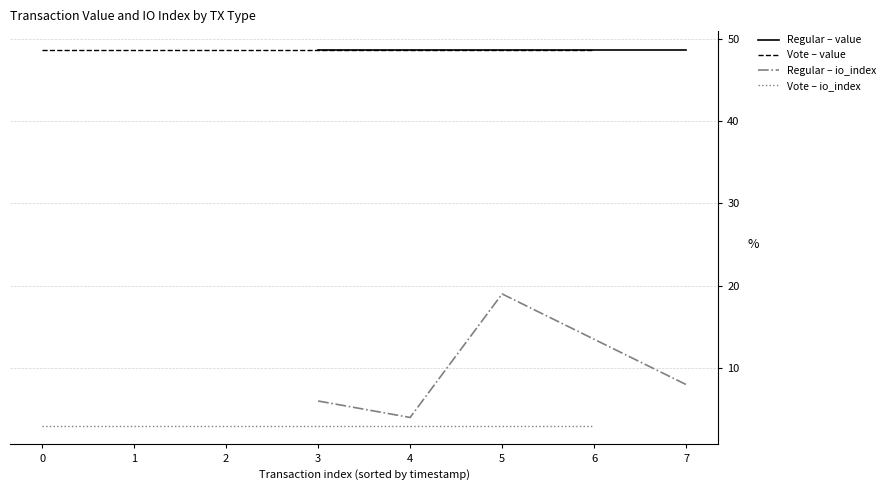

True or false: Regular – io_index and Vote – value intersect in this chart.

False